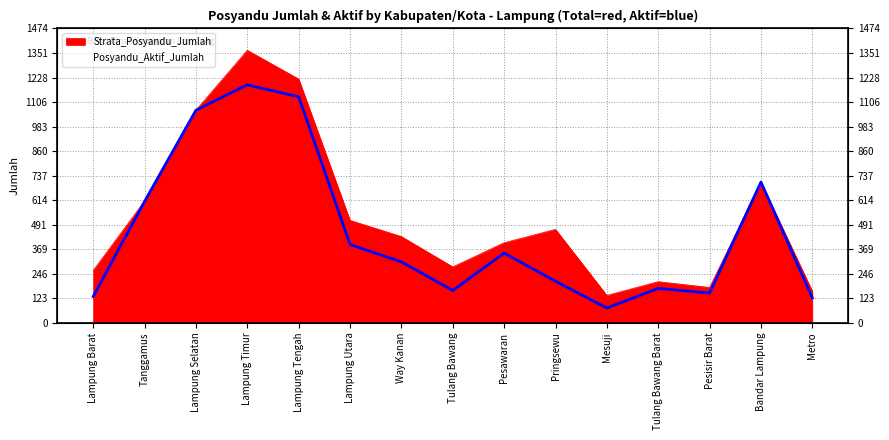

What is the value of the Posyandu_Aktif_Jumlah point at the 8th from the left?

162